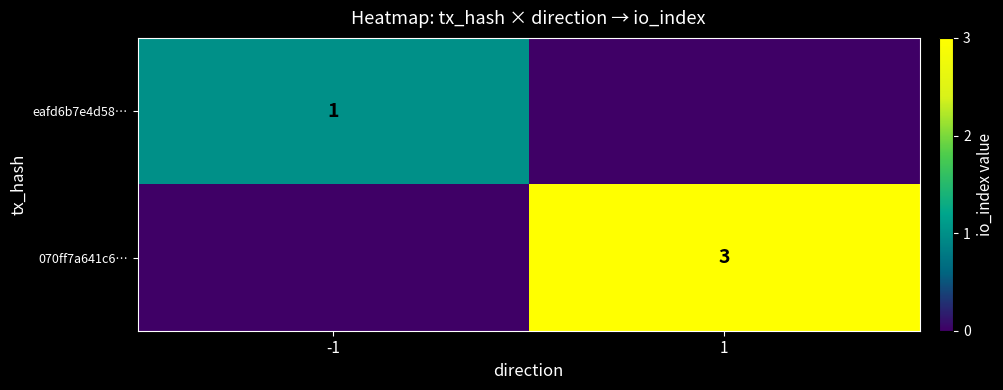

At which category does the chart reach its minimum across all series?

1